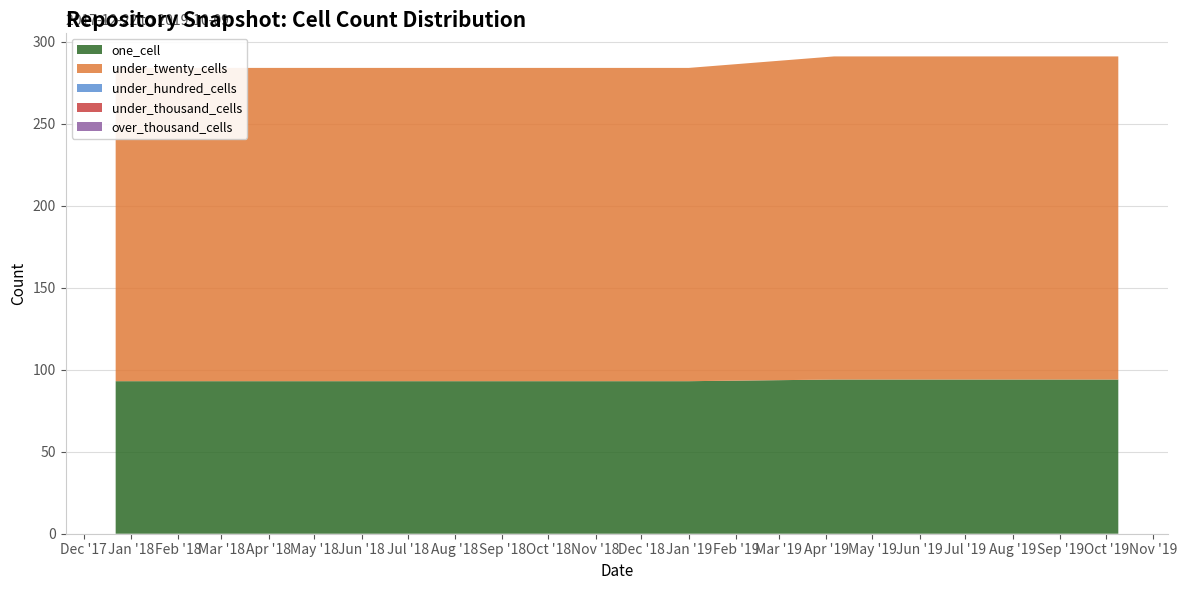

Reading left to right, extract all data points from this chart.

one_cell: 2017-12-22=93	2018-04-09=93	2018-07-11=93	2018-09-28=93	2019-01-01=93	2019-04-06=94	2019-07-01=94	2019-10-09=94
under_twenty_cells: 2017-12-22=191	2018-04-09=191	2018-07-11=191	2018-09-28=191	2019-01-01=191	2019-04-06=197	2019-07-01=197	2019-10-09=197
under_hundred_cells: 2017-12-22=0	2018-04-09=0	2018-07-11=0	2018-09-28=0	2019-01-01=0	2019-04-06=0	2019-07-01=0	2019-10-09=0
under_thousand_cells: 2017-12-22=0	2018-04-09=0	2018-07-11=0	2018-09-28=0	2019-01-01=0	2019-04-06=0	2019-07-01=0	2019-10-09=0
over_thousand_cells: 2017-12-22=0	2018-04-09=0	2018-07-11=0	2018-09-28=0	2019-01-01=0	2019-04-06=0	2019-07-01=0	2019-10-09=0